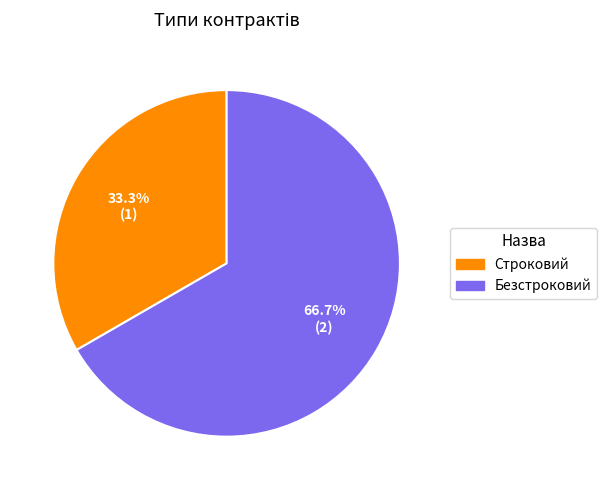

Rank the categories by value from lowest to highest.

Строковий, Безстроковий